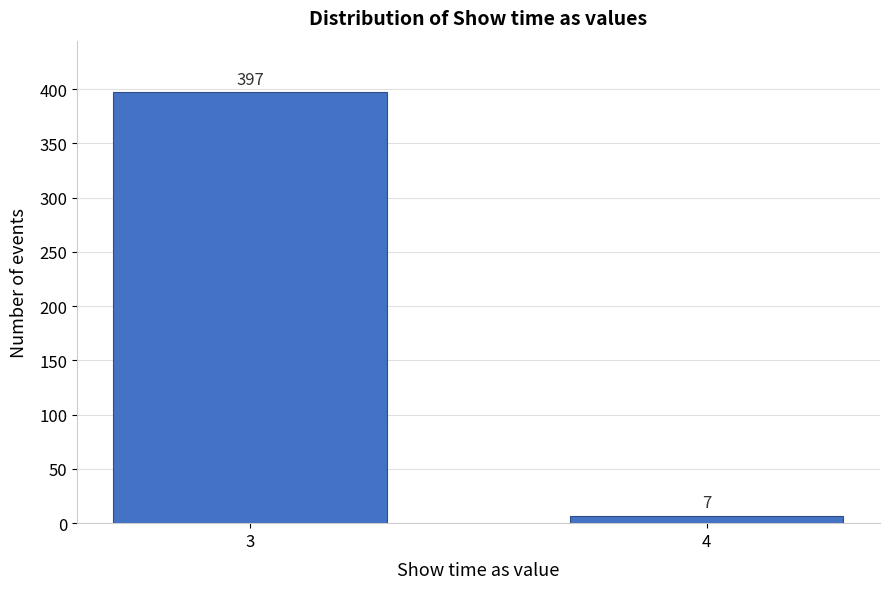

Reading left to right, list all the values displayed in this chart.

397	7